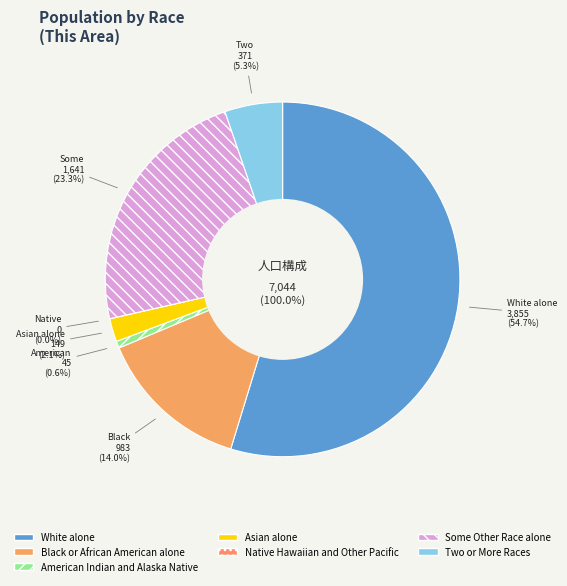

What percentage is the Two or More Races slice, to the nearest percent?

5%